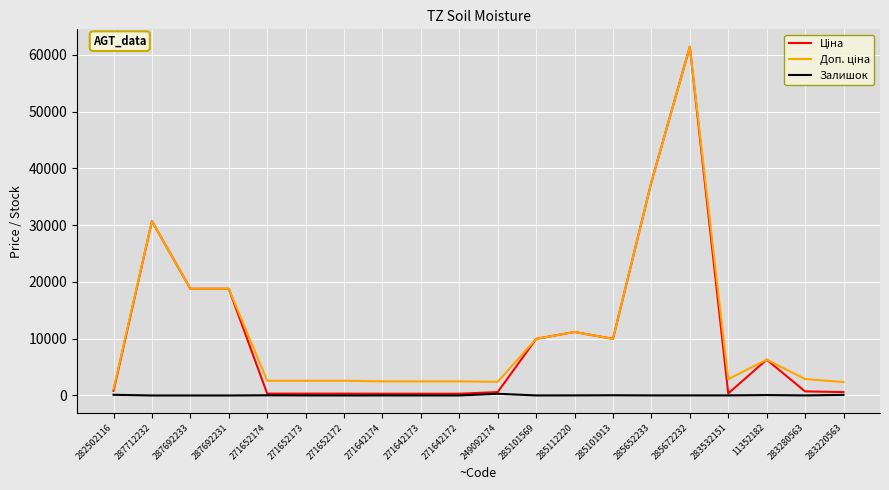

Which category has the highest value across all series?

285672232